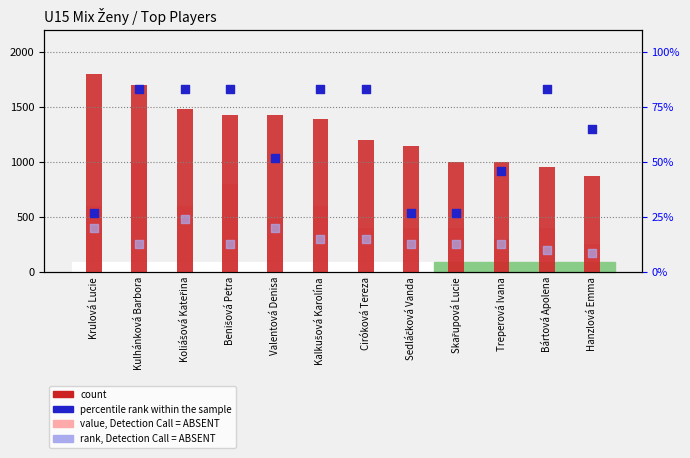

Which series has the largest total across all categories?

count